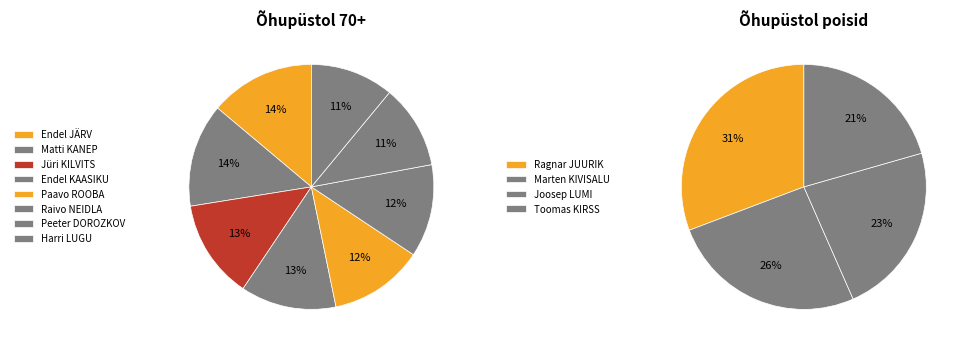

How many segments does this pie chart have?

12